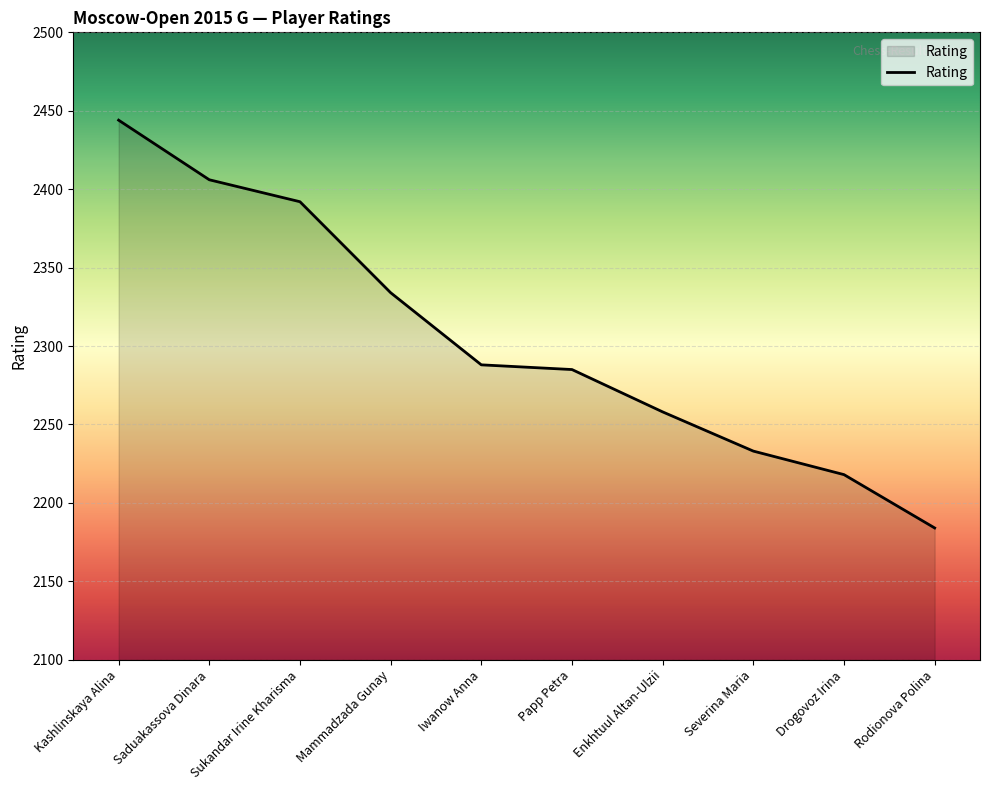

Is it true that the value at Iwanow Anna is 2288?

True